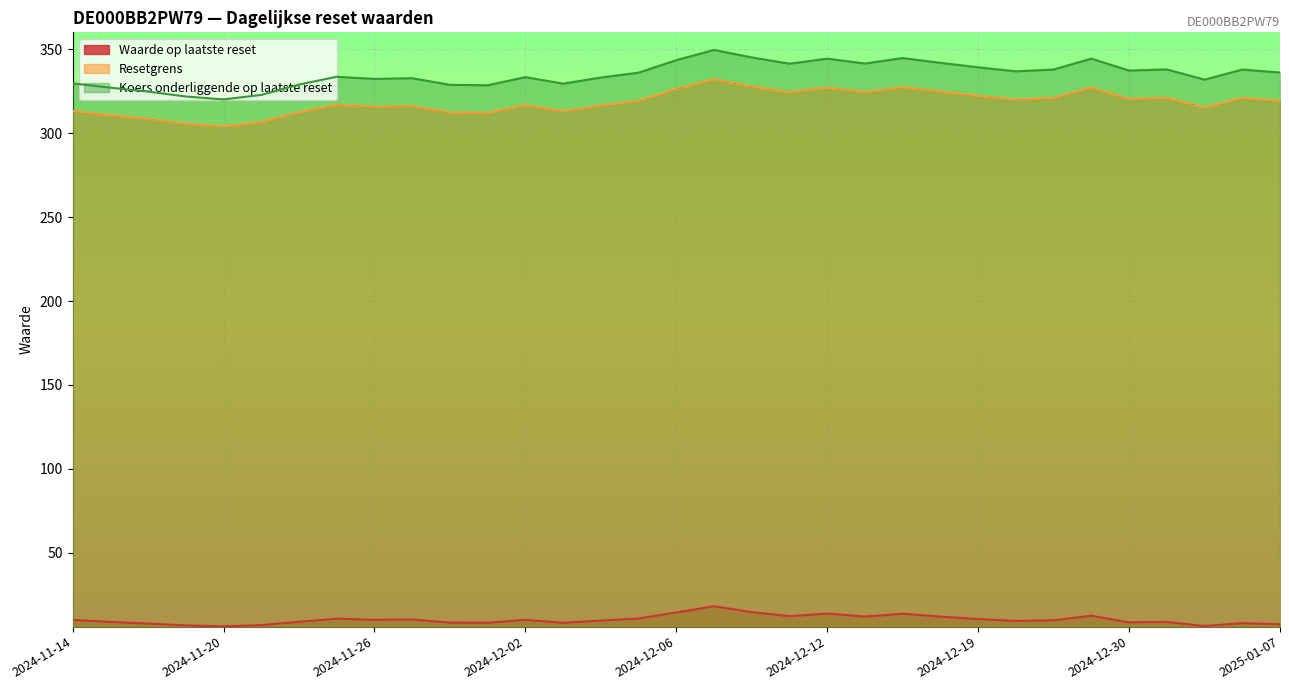

Is it true that Resetgrens equals 322.4 at 2024-12-19?

True